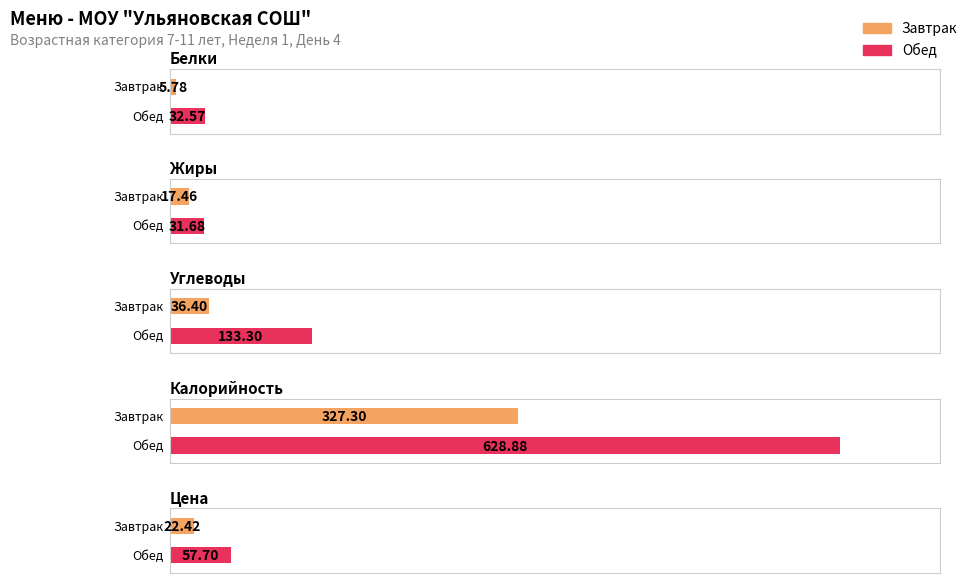

What is the label of the 2nd bar from the right?

Калорийность